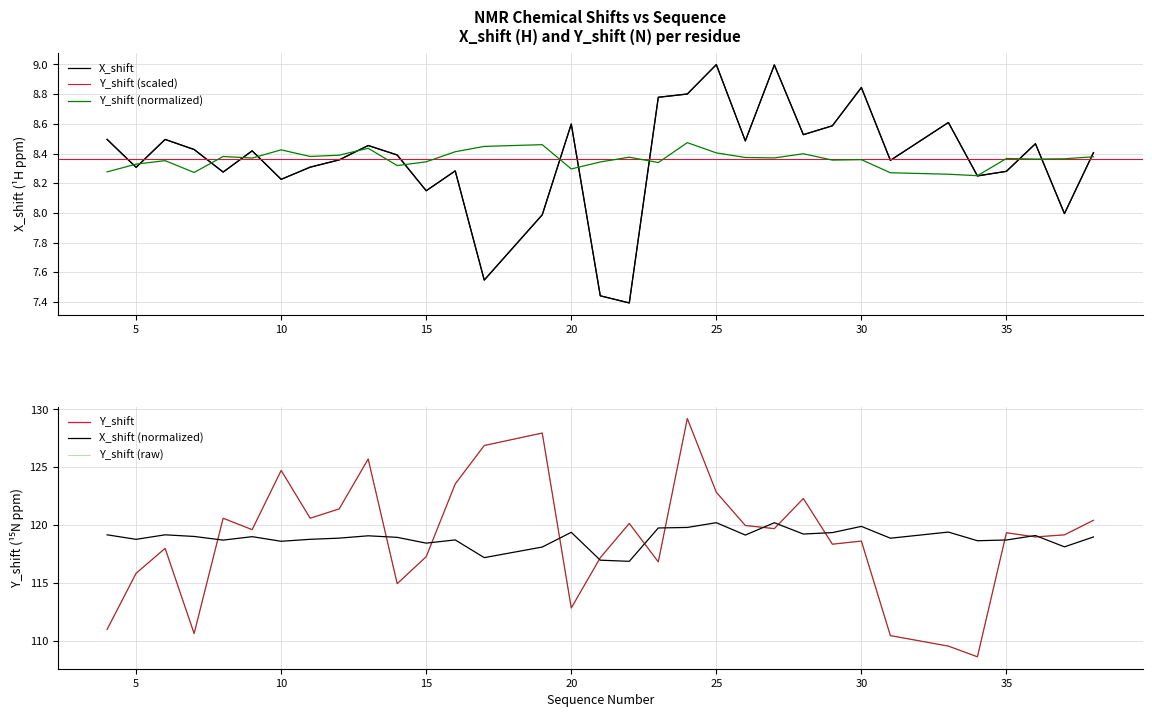

List the series in order of their peak value, lowest first.

Y_shift, X_shift